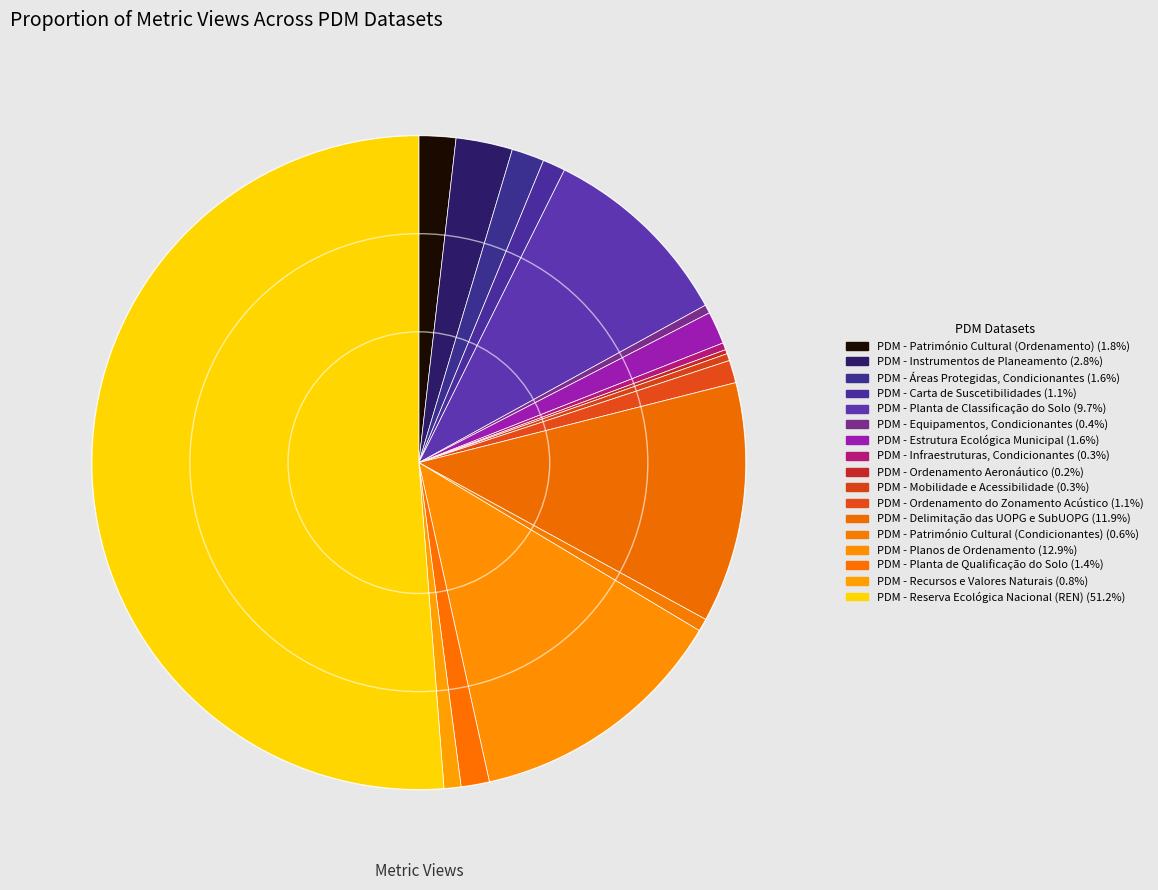

Which has a higher value, PDM - Delimitação das UOPG e SubUOPG or PDM - Património Cultural (Ordenamento)?

PDM - Delimitação das UOPG e SubUOPG